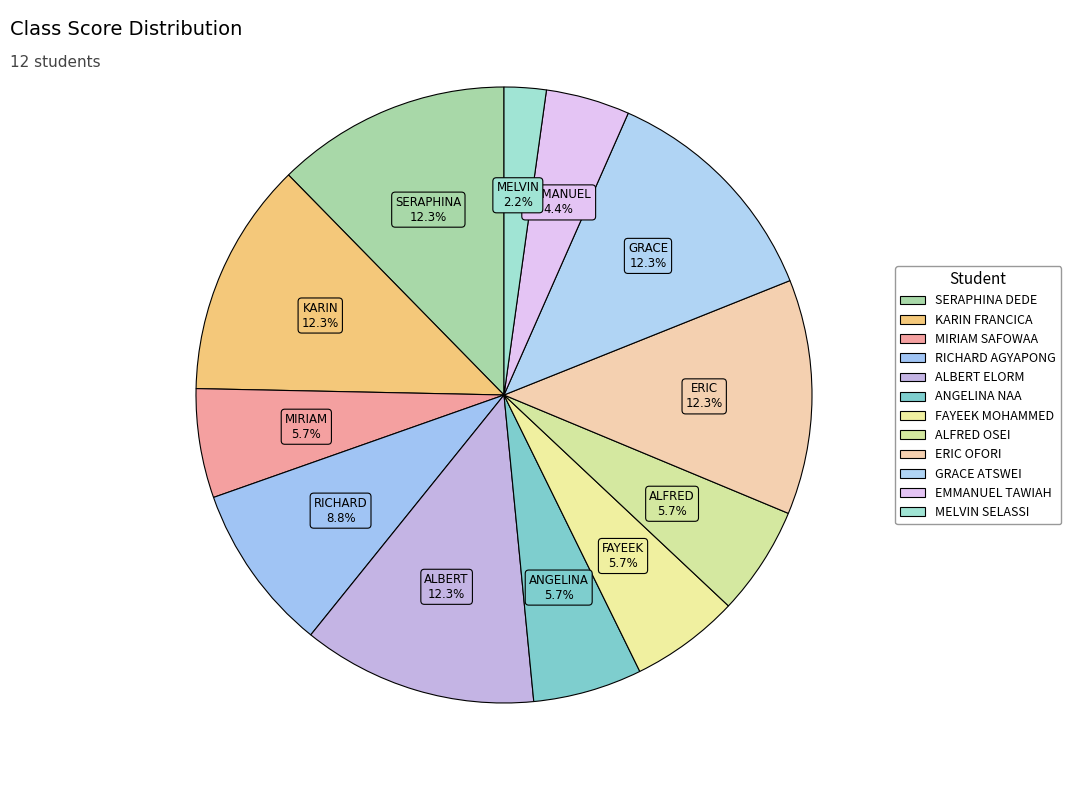

Count the number of slices in the pie.

12